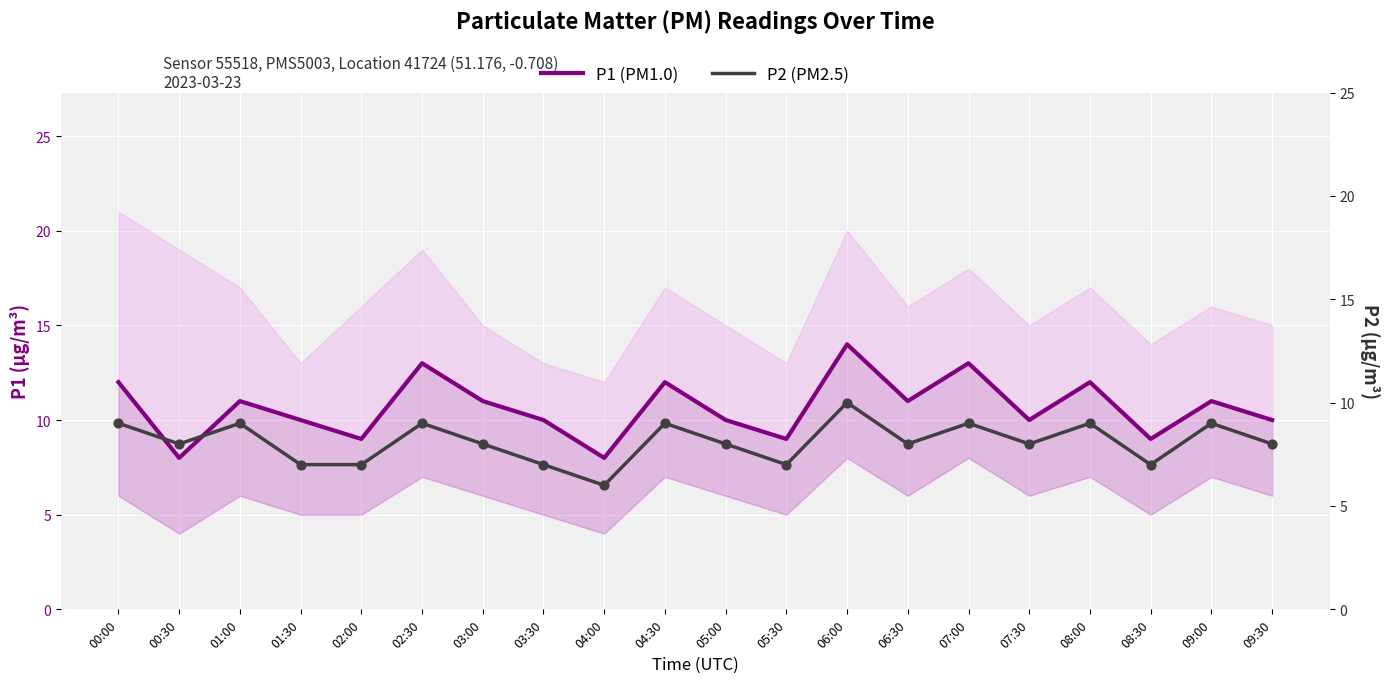

Which series reaches the minimum Y coordinate?

P2 (PM2.5)